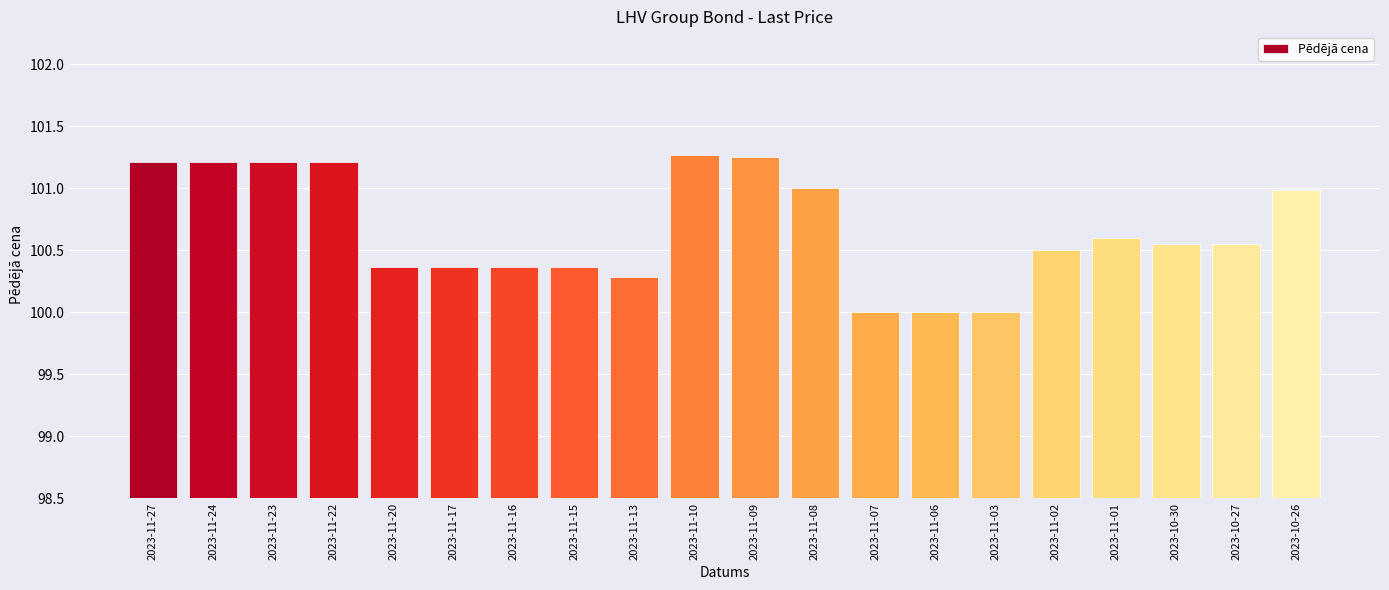

What is the sum of all values?

2013.3